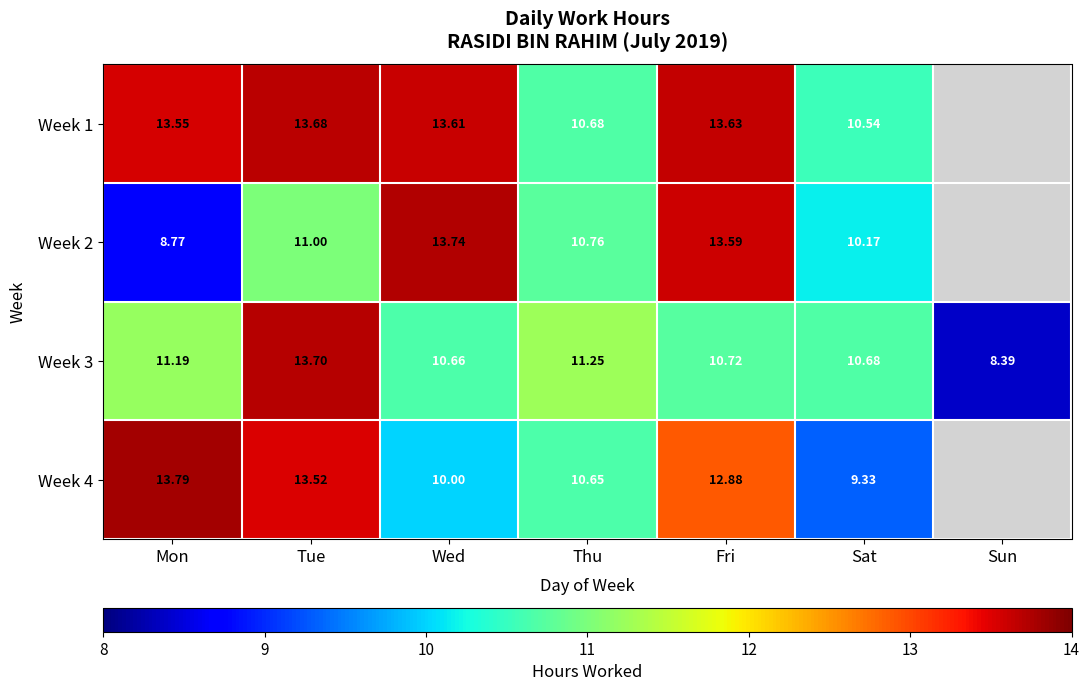

Where does the Week 3 series first go above 10?

Mon